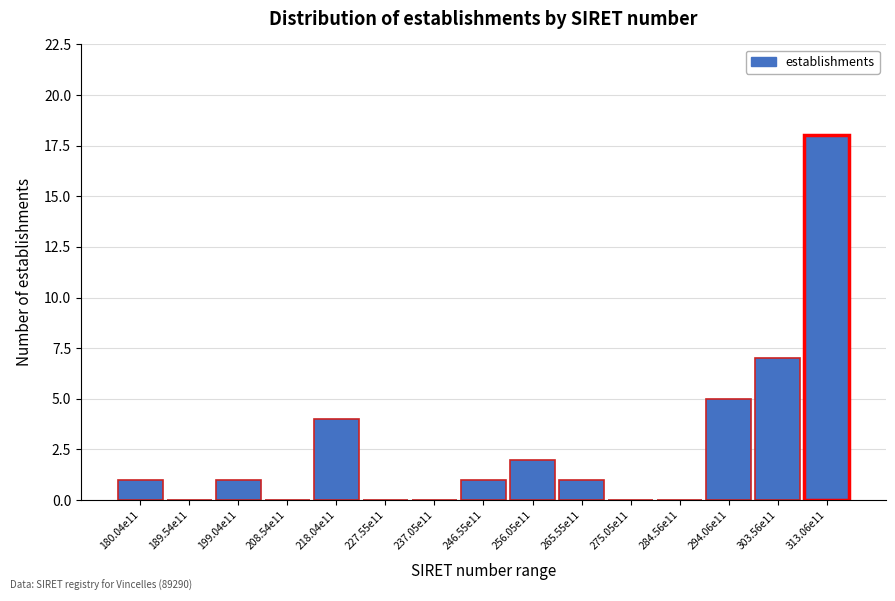

Reading left to right, extract all data points from this chart.

180.04e11=1	189.54e11=0	199.04e11=1	208.54e11=0	218.04e11=4	227.55e11=0	237.05e11=0	246.55e11=1	256.05e11=2	265.55e11=1	275.05e11=0	284.56e11=0	294.06e11=5	303.56e11=7	313.06e11=18